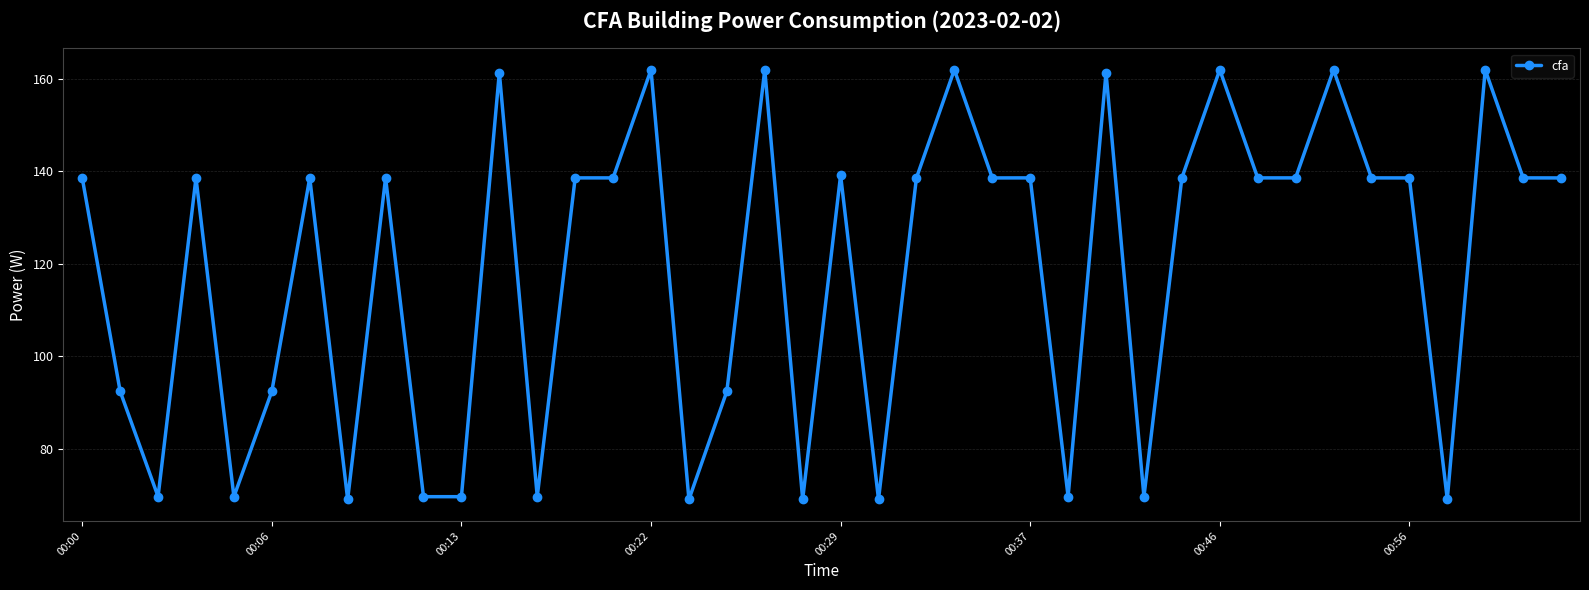

What is the difference between the maximum and second lowest values?

93.0